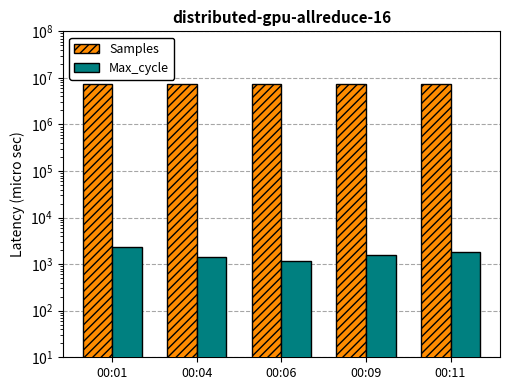

What is the average value of the Max_cycle series?

1688